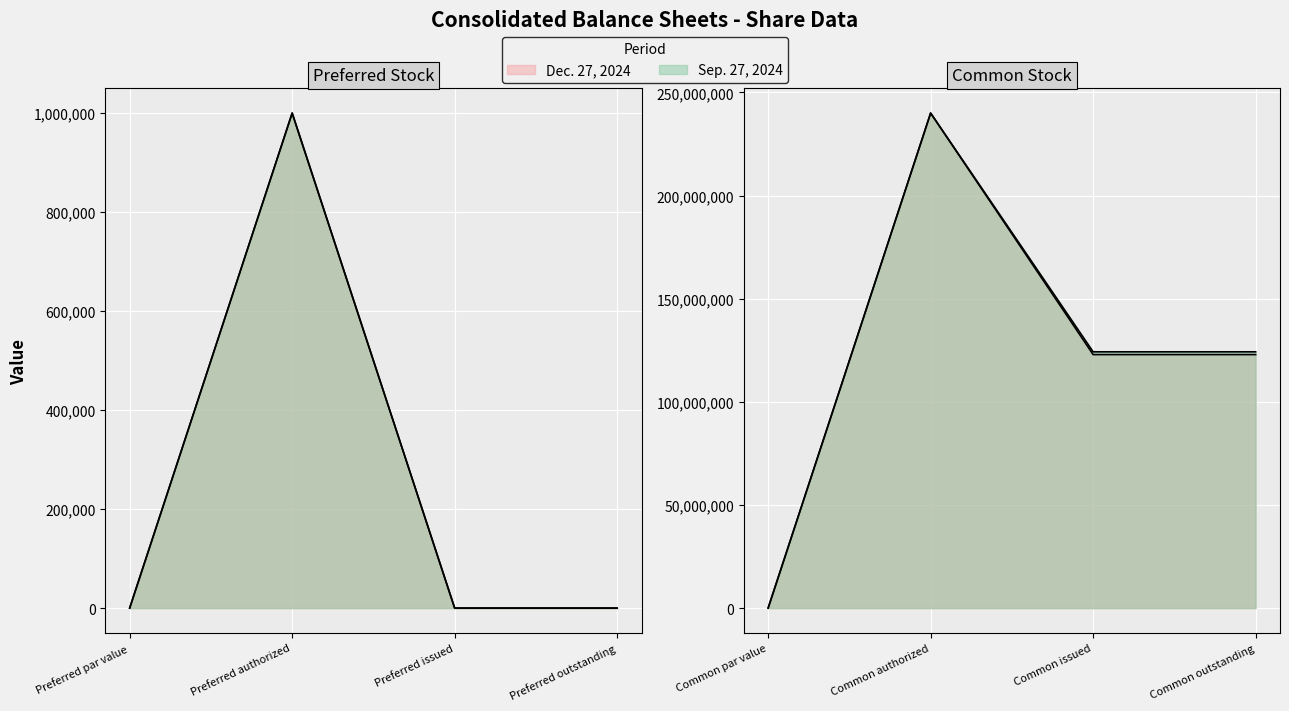

Between Preferred outstanding and Common issued, which is larger?

Common issued